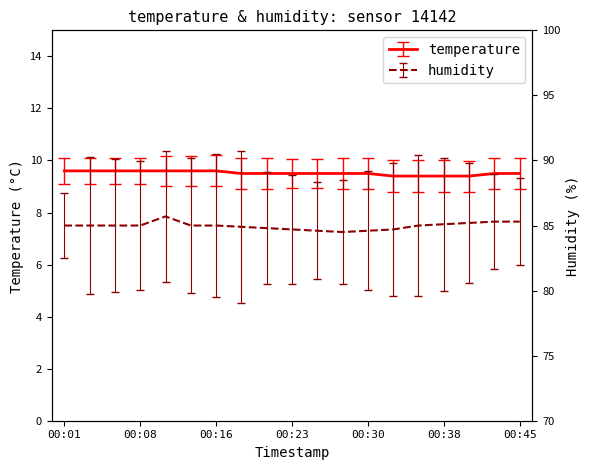

What is the sum of the humidity values at 00:16 and 00:23?

169.7